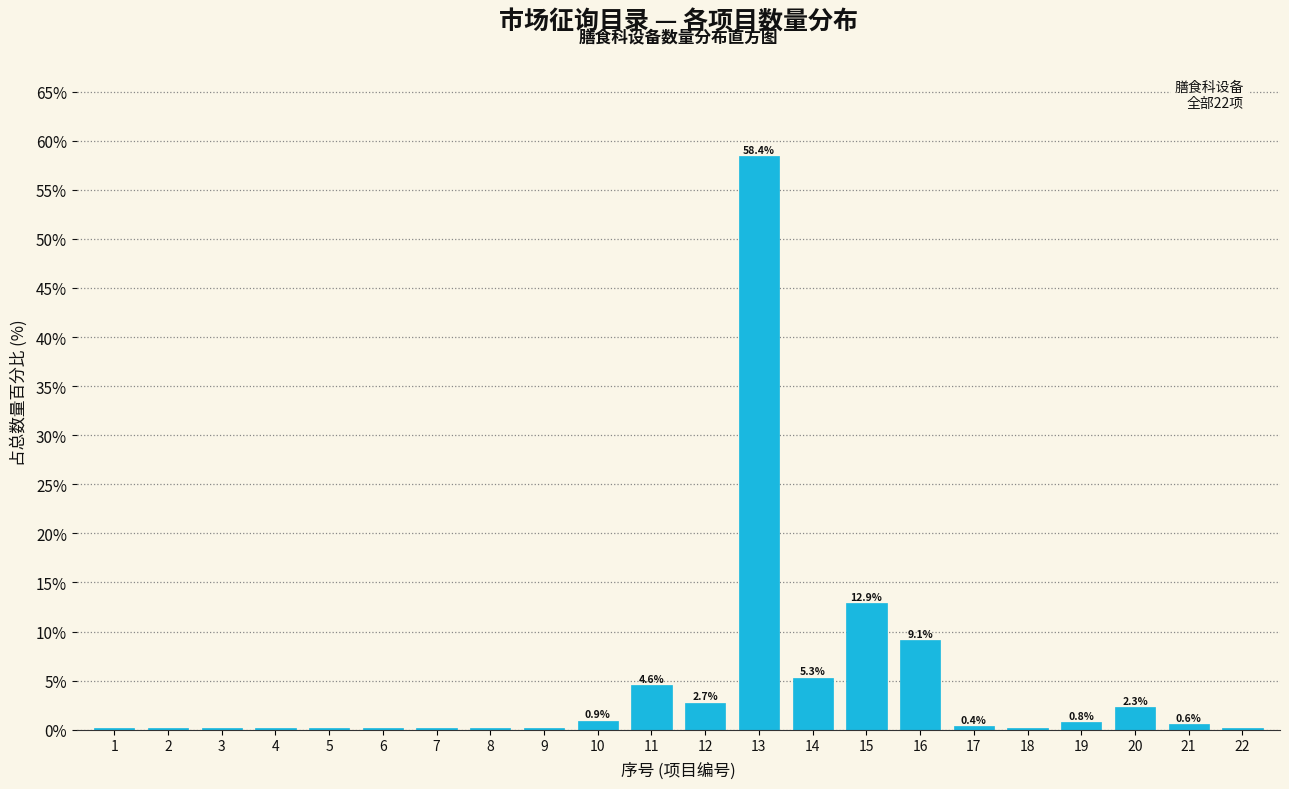

Which has a higher value, 19 or 12?

12